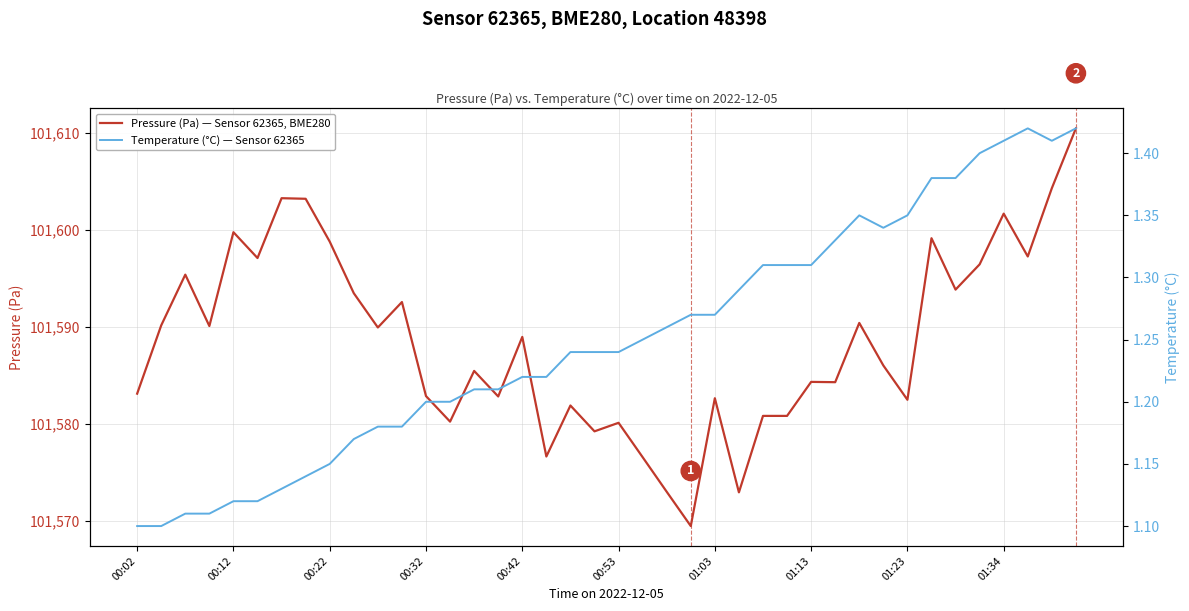

Read the Pressure (Pa) — Sensor 62365, BME280 value at 00:32.

101582.9